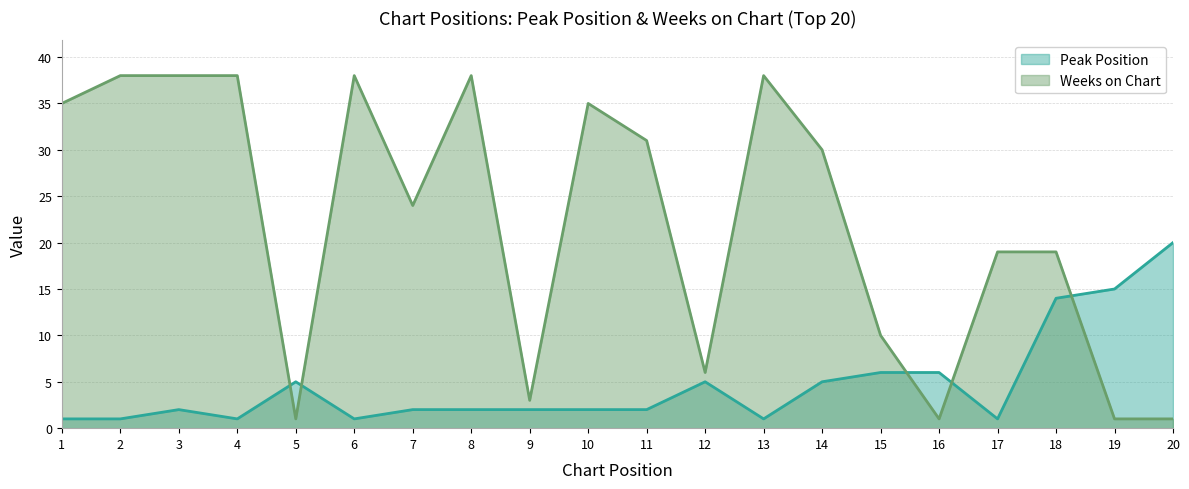

Reading left to right, extract all data points from this chart.

Peak Position: 1	1	2	1	5	1	2	2	2	2	2	5	1	5	6	6	1	14	15	20
Weeks on Chart: 35	38	38	38	1	38	24	38	3	35	31	6	38	30	10	1	19	19	1	1